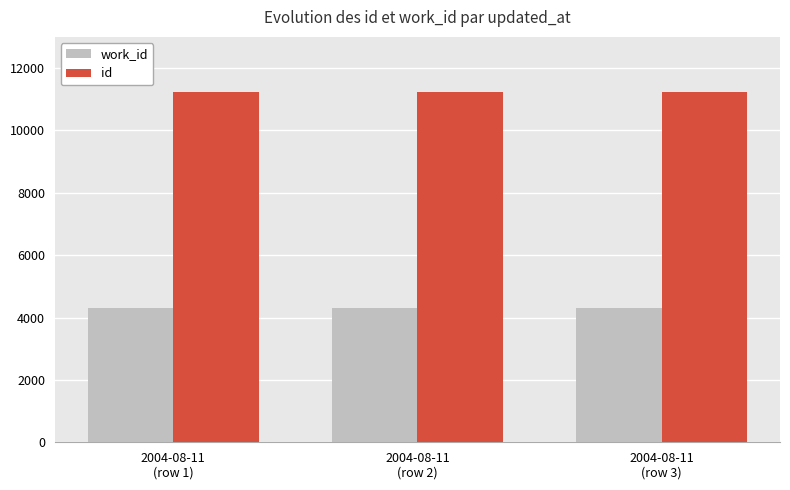

What position from the right is 2004-08-11
(row 1)?

3